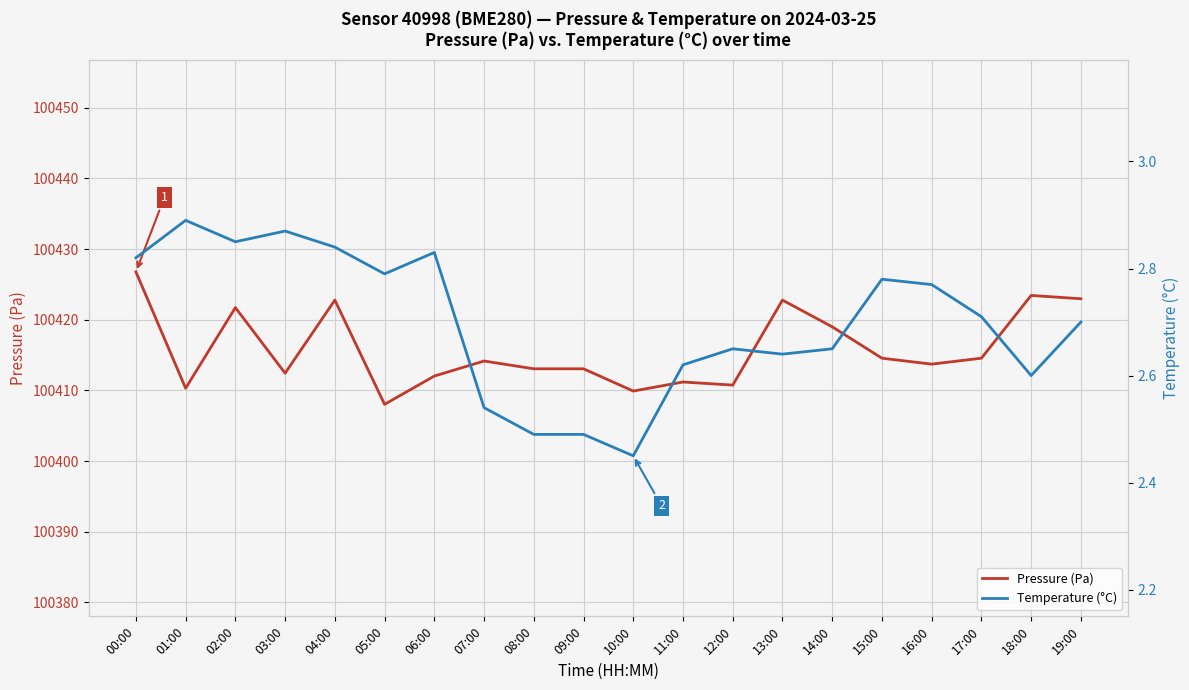

Which has a higher value, 06:00 or 04:00?

04:00